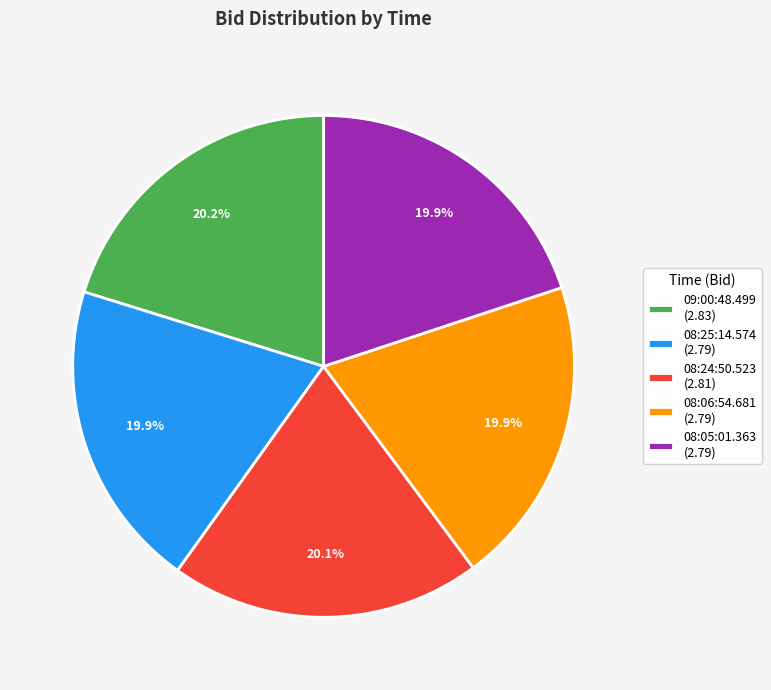

Approximately how many times larger is the value at 08:25:14.574 (2.79) compared to 08:24:50.523 (2.81)?

1.0